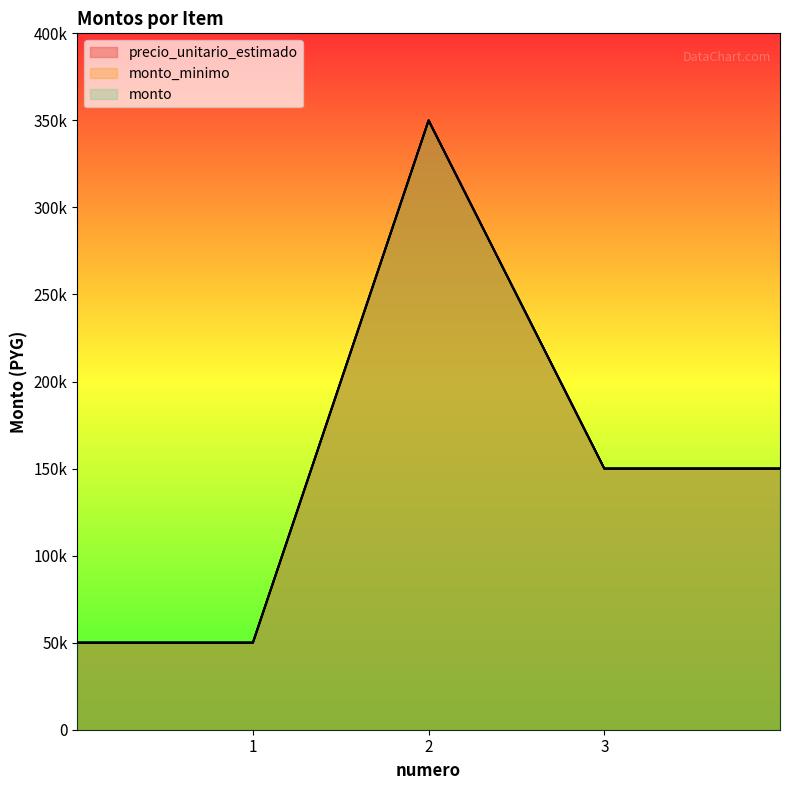

Reading left to right, list all the values displayed in this chart.

precio_unitario_estimado: 1=50000	2=350000	3=150000
monto_minimo: 1=50000	2=350000	3=150000
monto: 1=50000	2=350000	3=150000